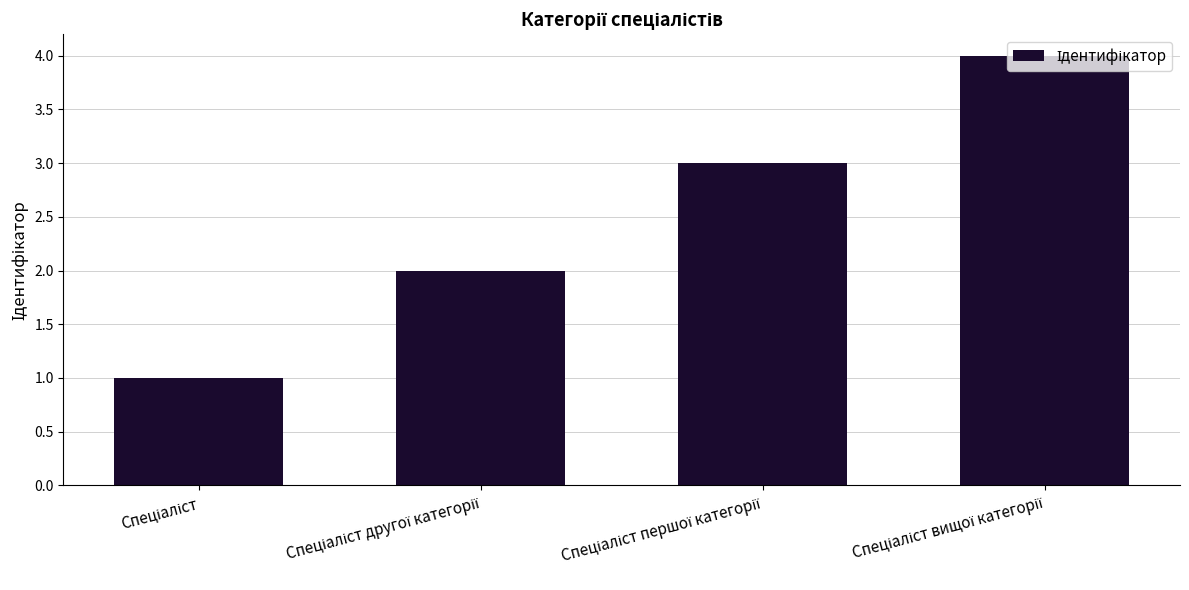

How many data points are less than 3?

2